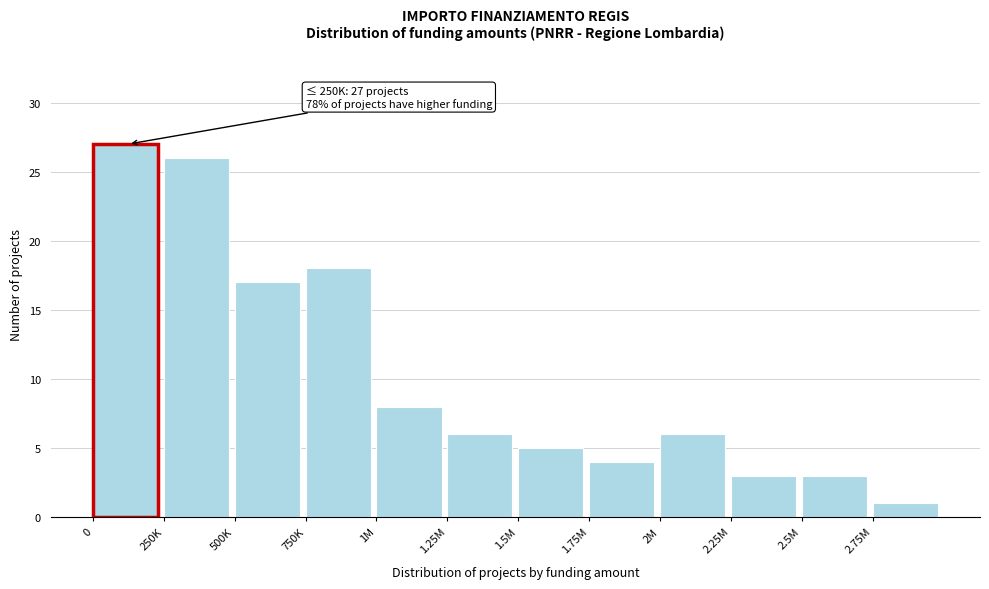

Reading left to right, list all the values displayed in this chart.

0=27	250K=26	500K=17	750K=18	1M=8	1.25M=6	1.5M=5	1.75M=4	2M=6	2.25M=3	2.5M=3	2.75M=1